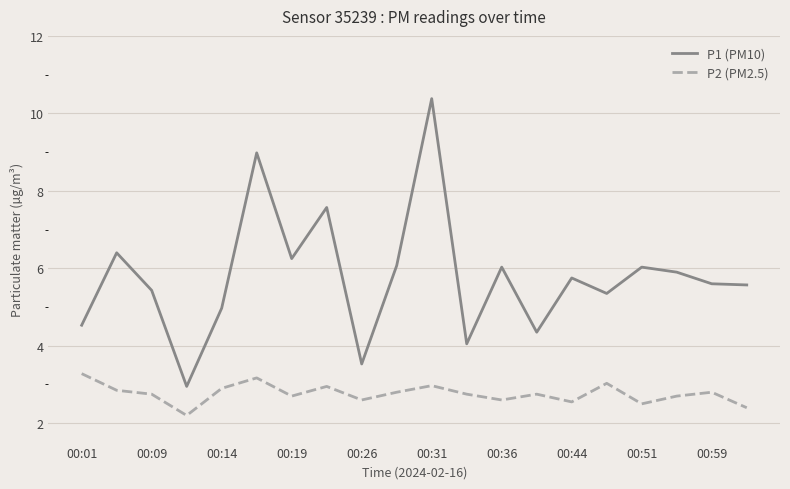

Which series has the widest spread of values?

P1 (PM10)